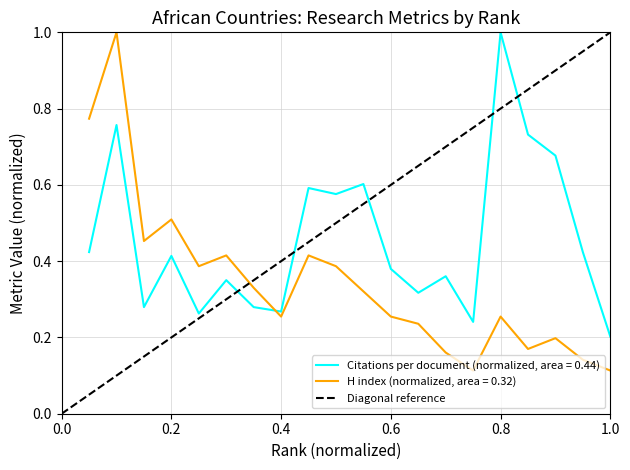

Rank the series by their maximum value, from highest to lowest.

Citations per document, H index